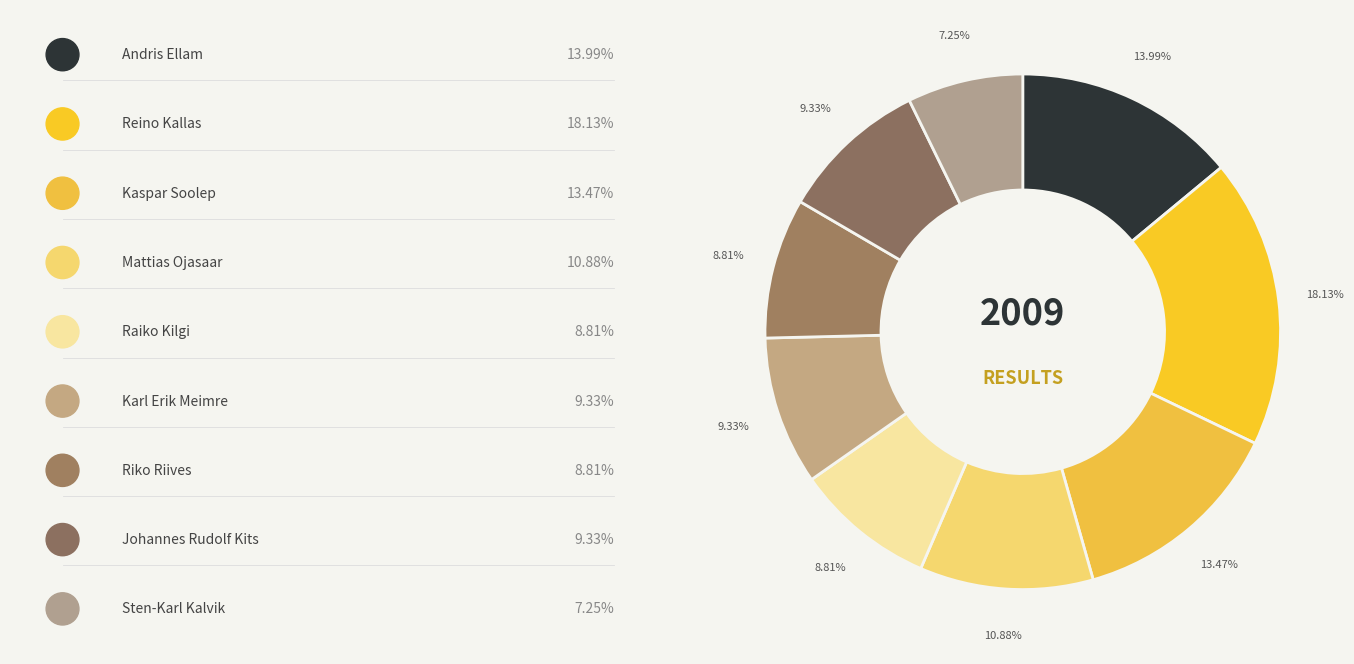

Count the number of slices in the pie.

9